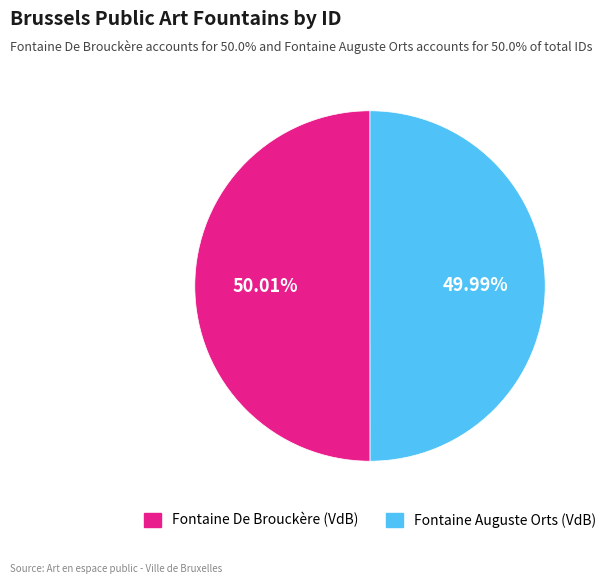

Is there any slice that represents more than half of the pie?

Yes